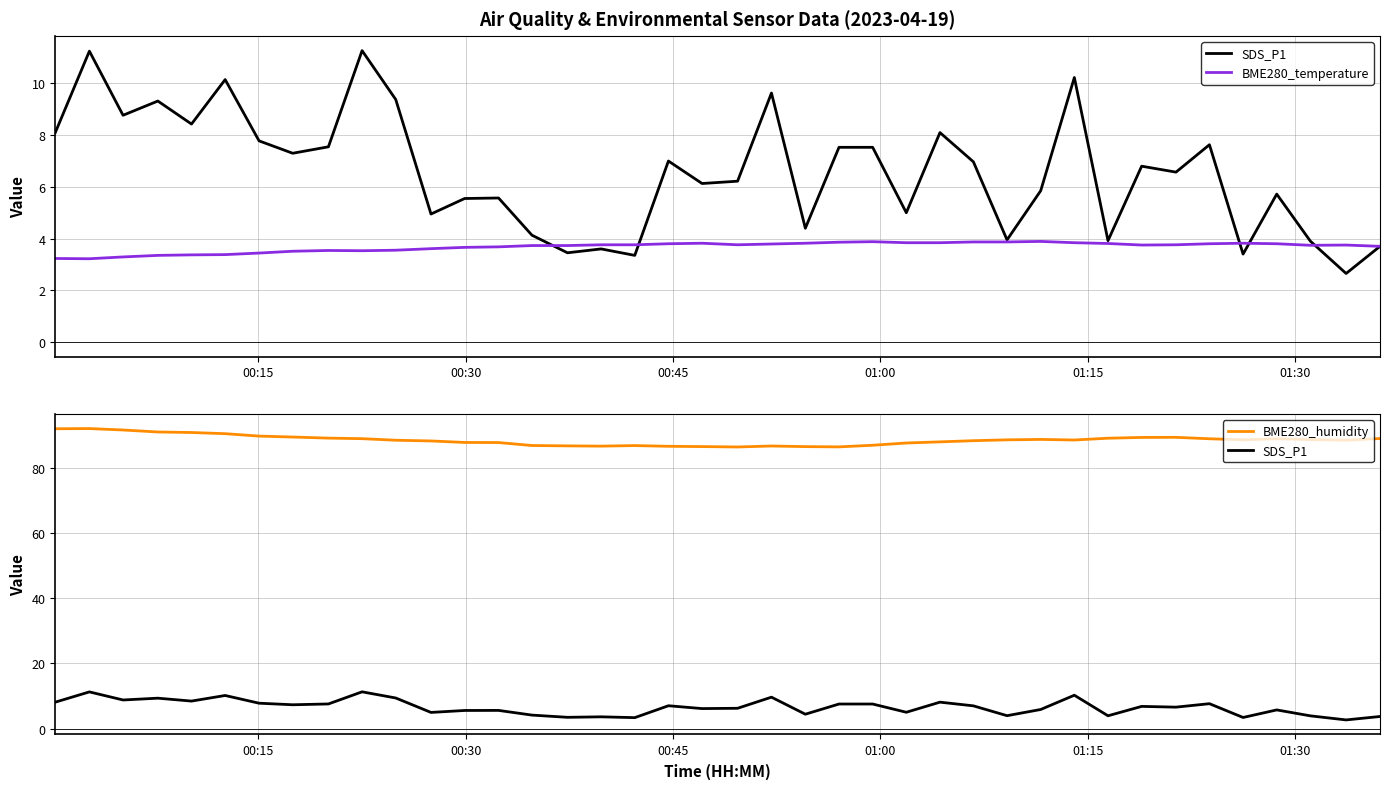

True or false: BME280_temperature has more than 0 interior local peaks.

True